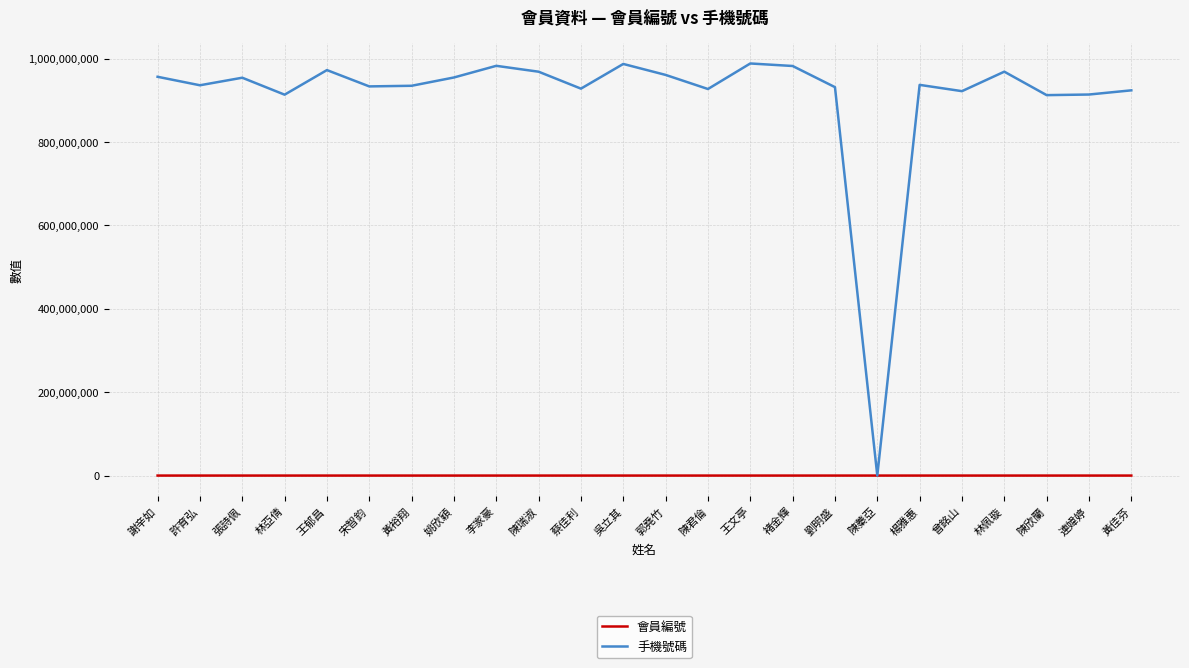

What are all the series names shown in the legend?

會員編號, 手機號碼